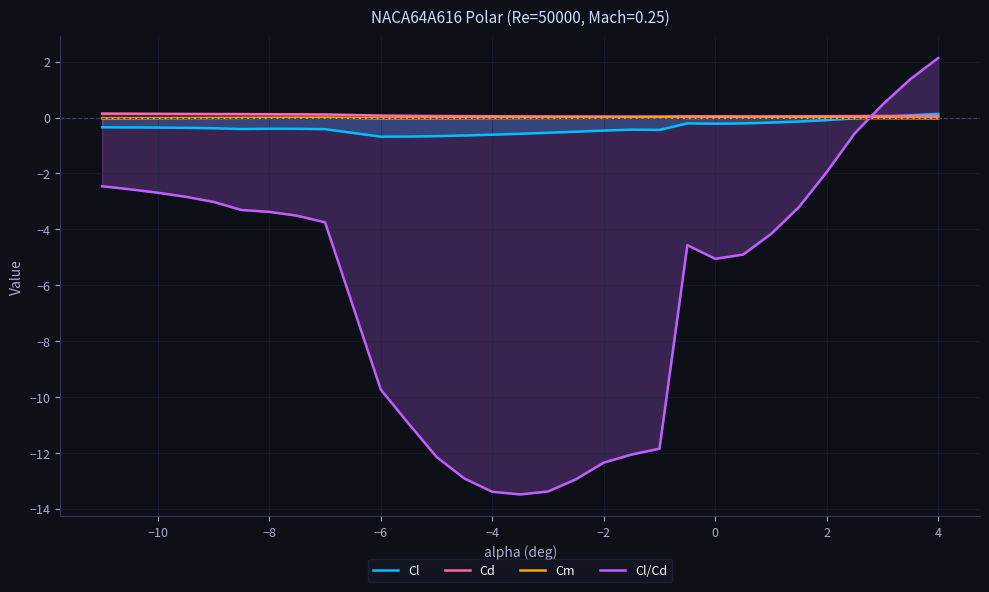

Which category has the highest value across all series?

4